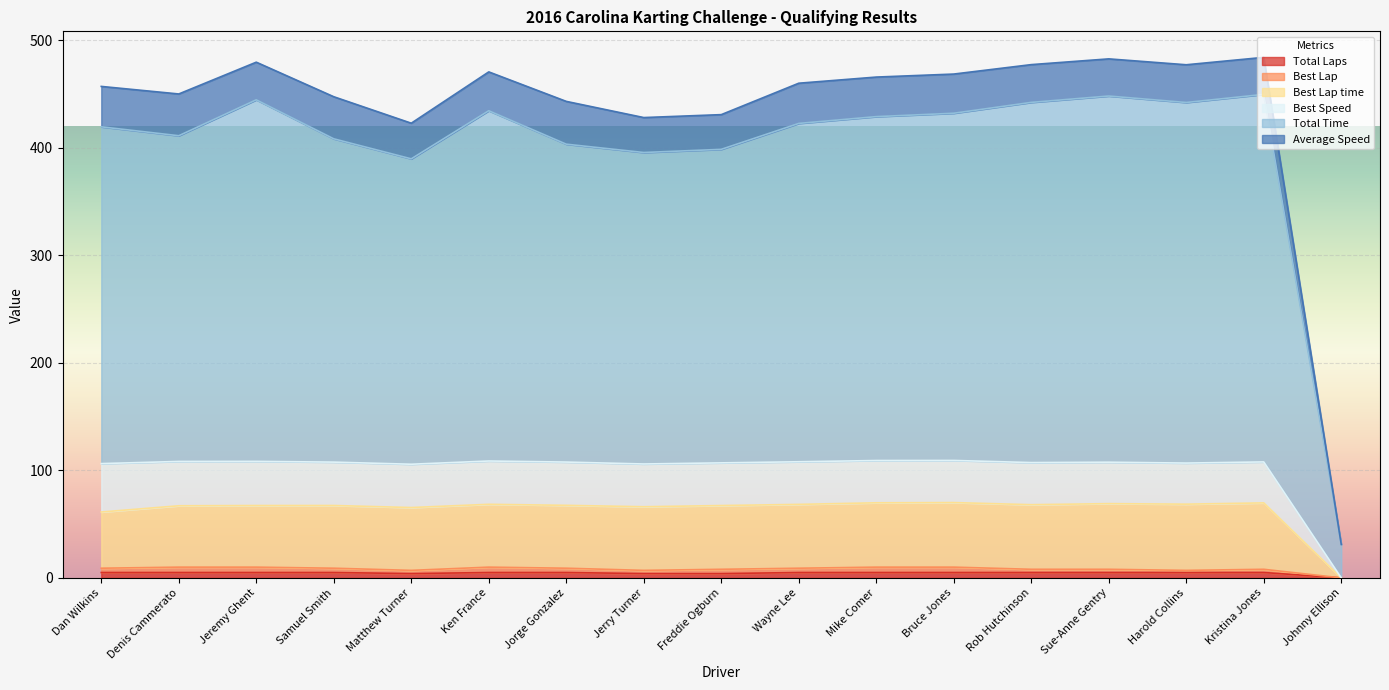

True or false: Best Lap time has a value of 69.8 at Kristina Jones.

True